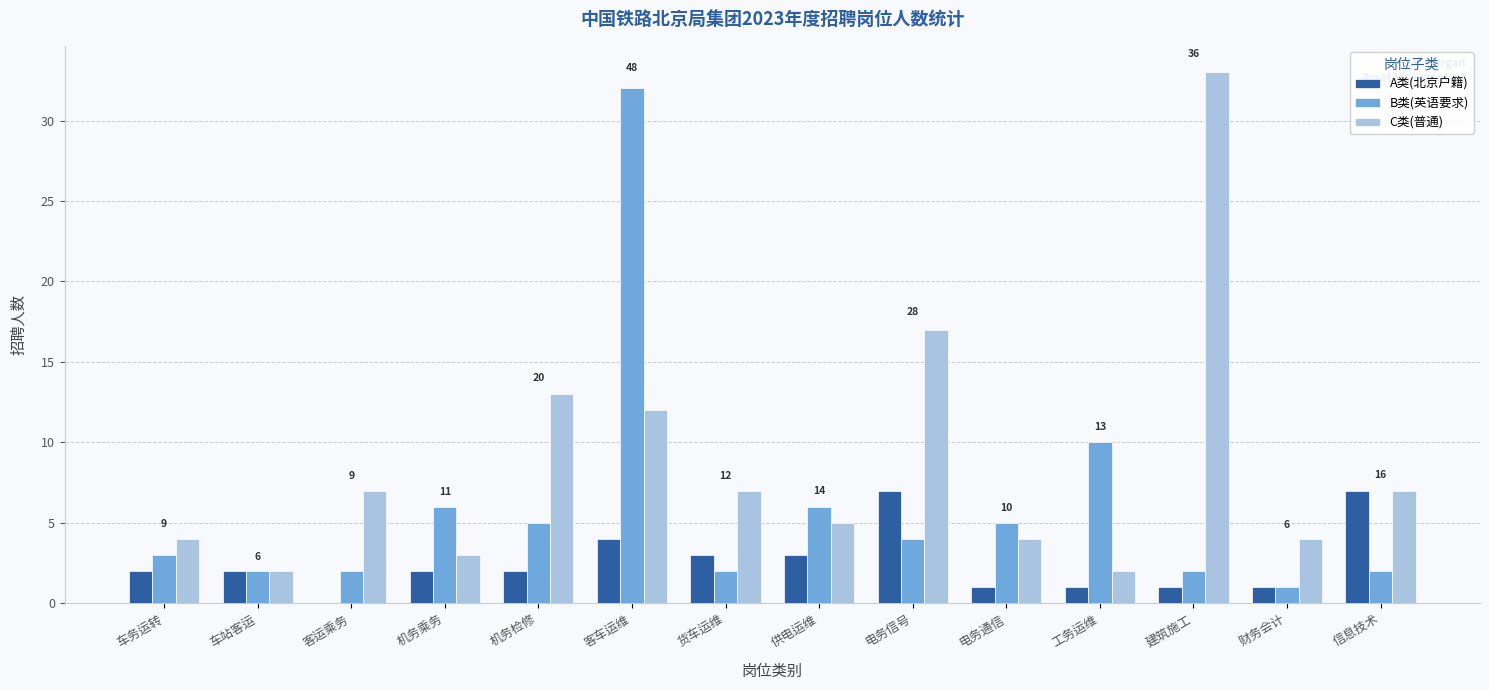

What is the sum of the A类(北京户籍) values at 信息技术 and 工务运维?

8